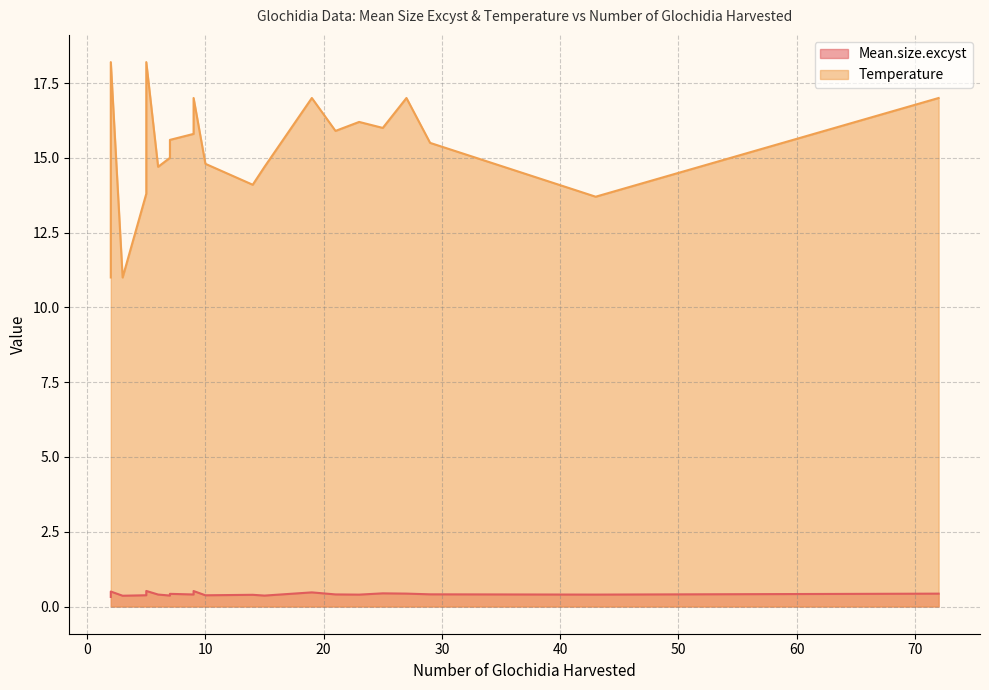

Does the chart display data point markers on the line(s)?

No